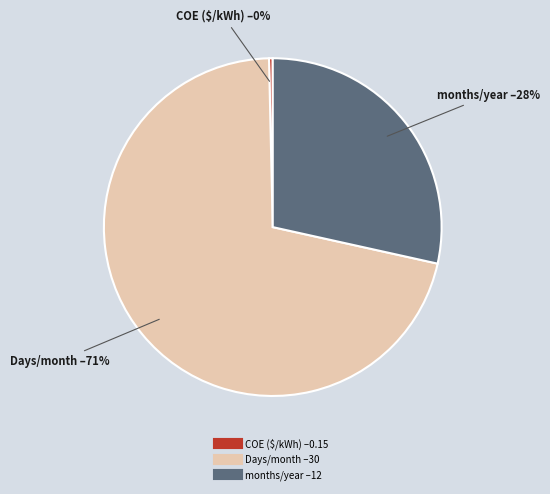

Rank the categories by value from lowest to highest.

COE ($/kWh), months/year, Days/month